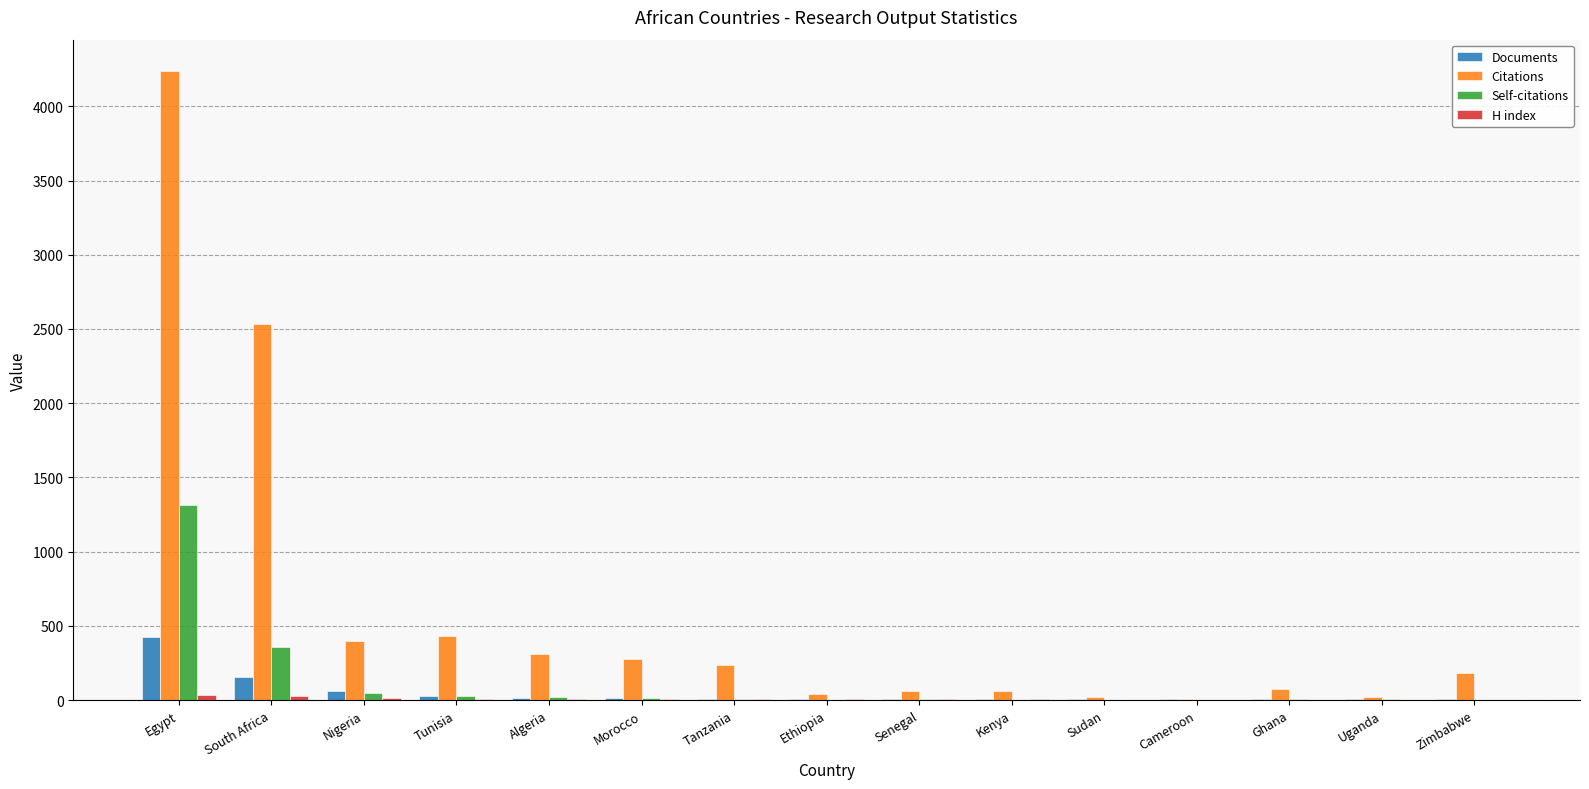

The Citations series shows 2532 at South Africa. True or false?

True